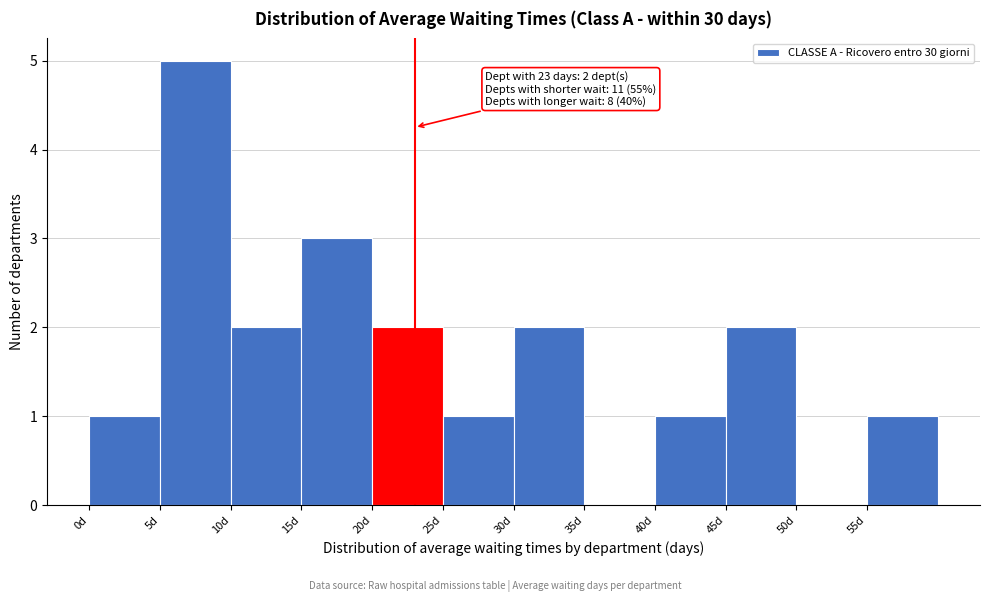

Over which range of the x-axis is the bar tallest?

5 to 10